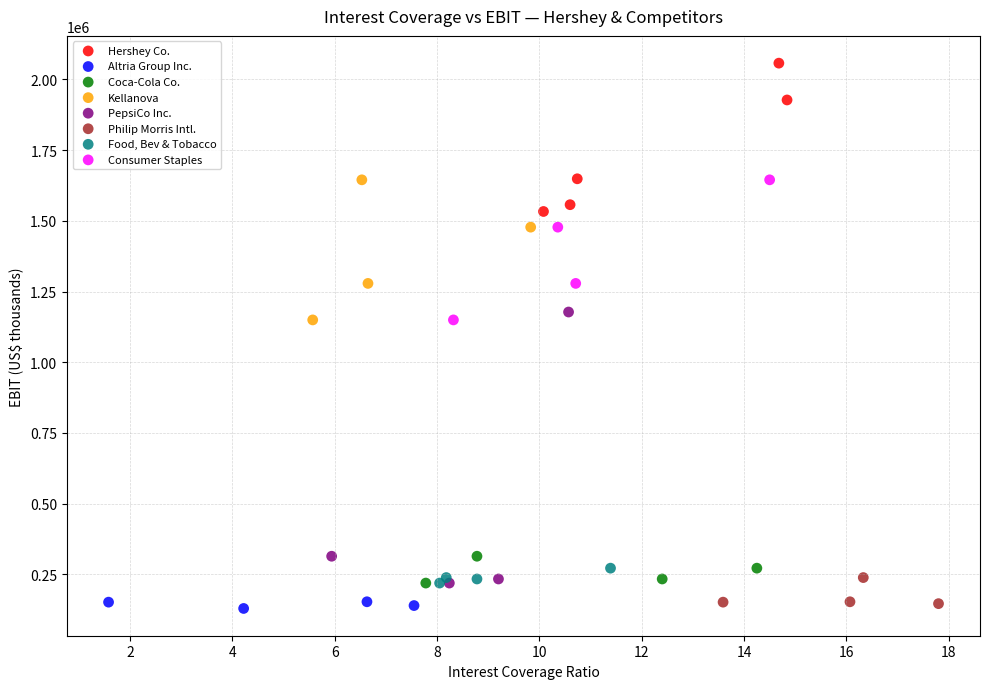

What are all the series names shown in the legend?

Hershey Co., Altria Group Inc., Coca-Cola Co., Kellanova, PepsiCo Inc., Philip Morris Intl., Food, Bev & Tobacco, Consumer Staples